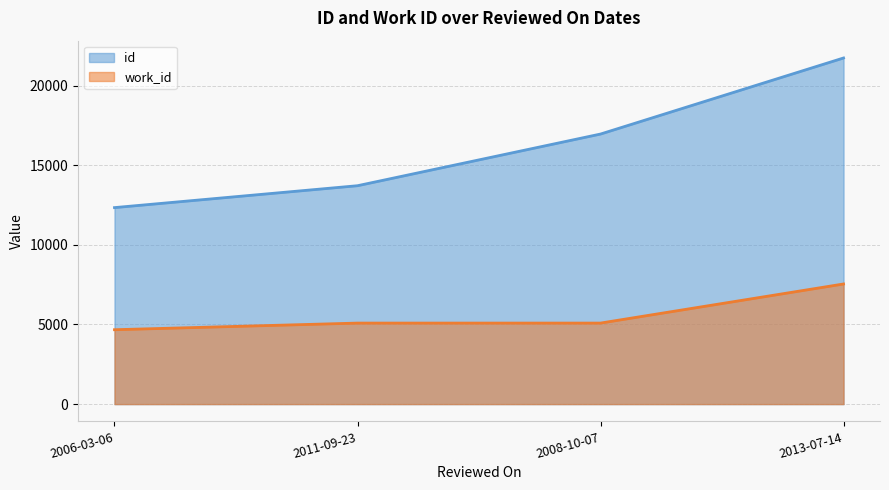

What is the average value of the work_id series?

5598